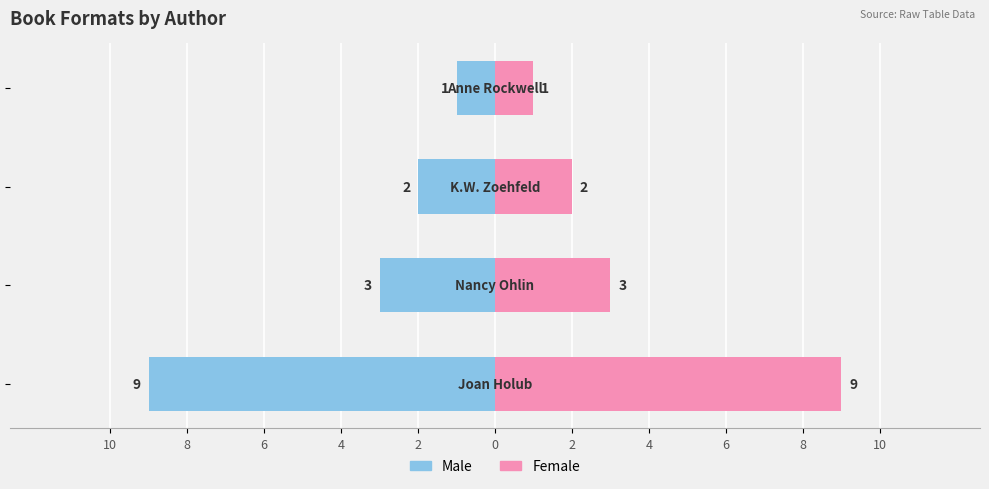

List the series in order of their peak value, lowest first.

Male, Female